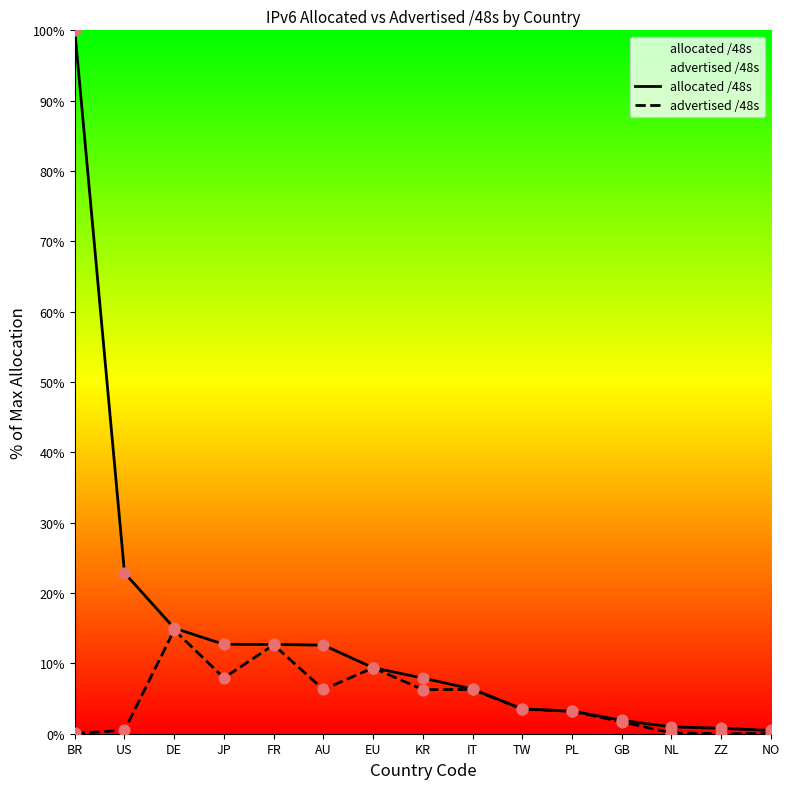

Which series contains the highest Y value?

allocated /48s